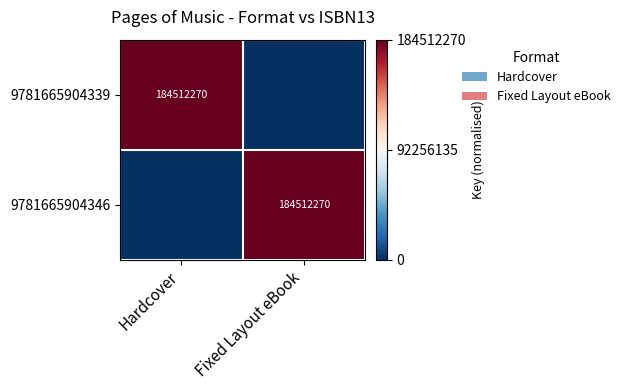

The 9781665904339 series shows 65664199 at Hardcover. True or false?

False